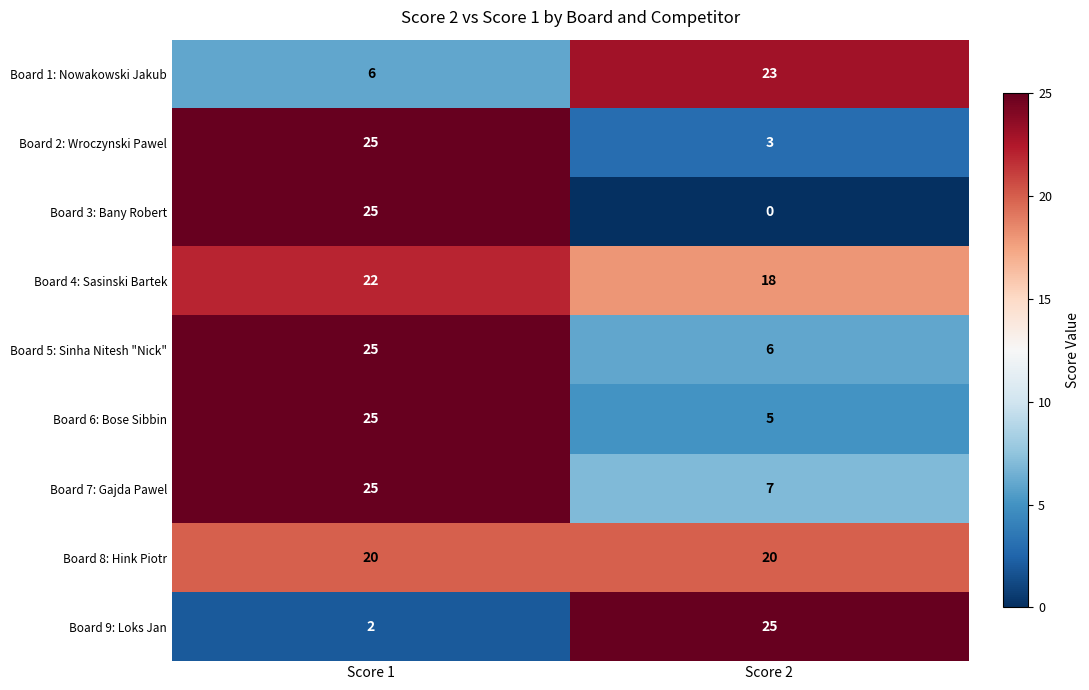

At Score 2, list the series in order from largest to smallest.

Board 9: Loks Jan, Board 1: Nowakowski Jakub, Board 8: Hink Piotr, Board 4: Sasinski Bartek, Board 7: Gajda Pawel, Board 5: Sinha Nitesh "Nick", Board 6: Bose Sibbin, Board 2: Wroczynski Pawel, Board 3: Bany Robert